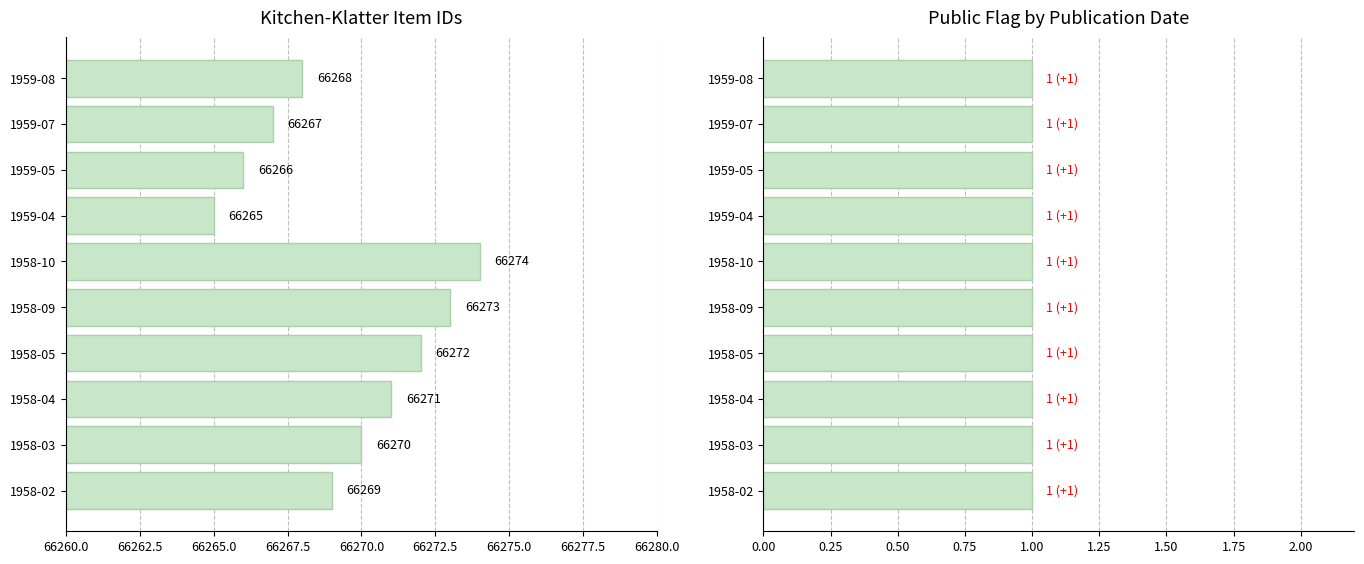

The public series shows 1.3 at 9. True or false?

False